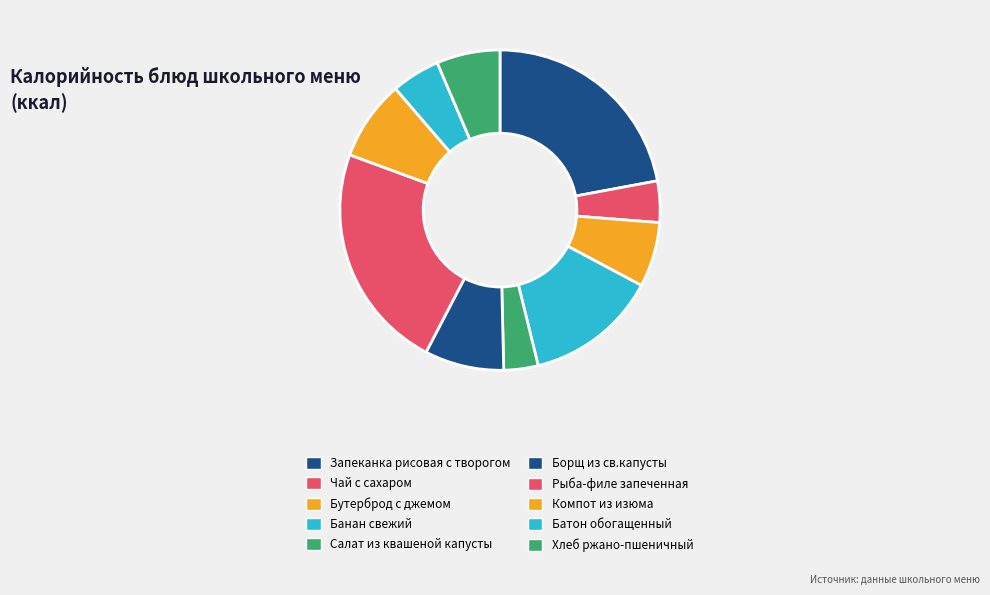

How many segments does this pie chart have?

10